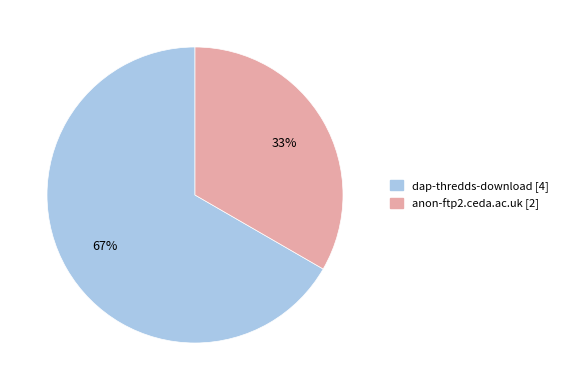

Do dap-thredds-download and anon-ftp2.ceda.ac.uk together represent more than half of the pie?

Yes